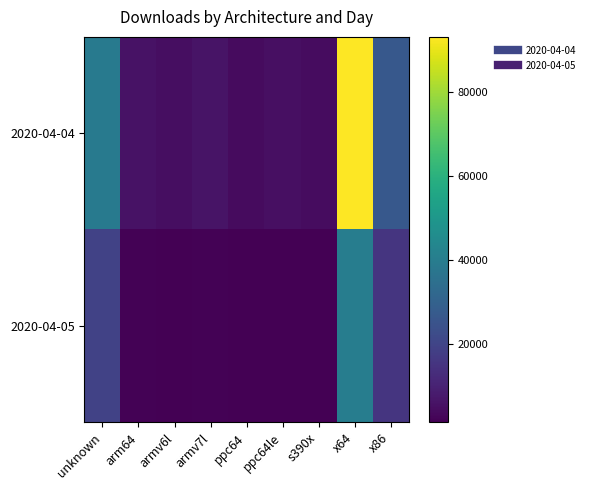

What is the difference between the highest and lowest values at ppc64le?

3482